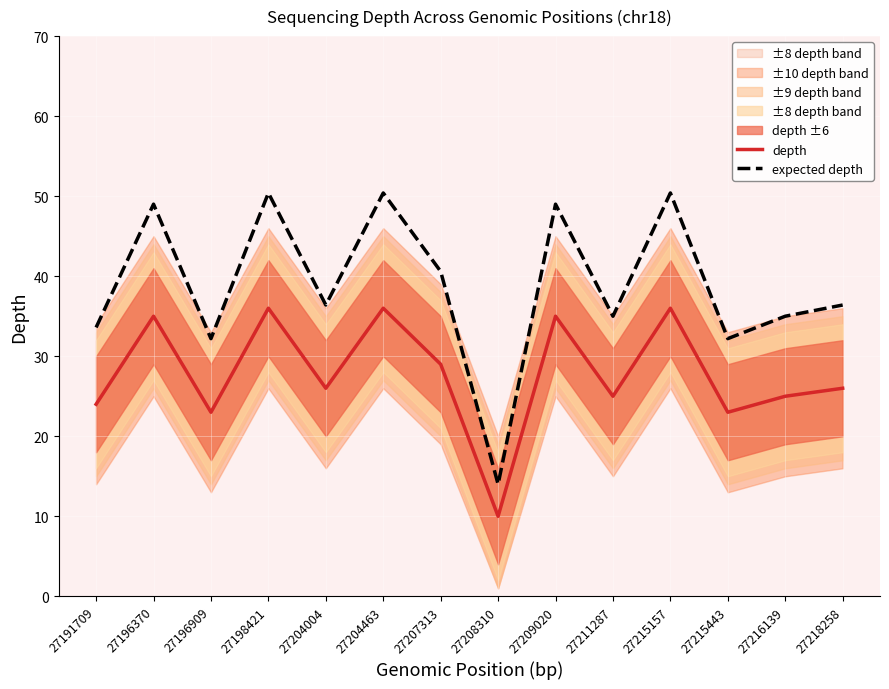

Which label corresponds to the smallest value in the chart?

27208310